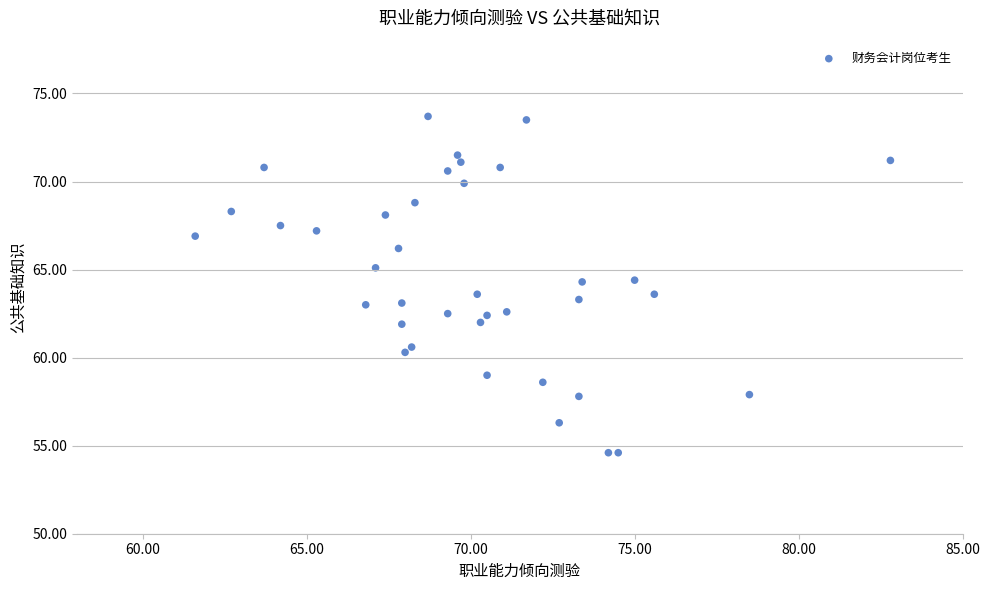

What is the range of Y values (max minus min)?

19.1